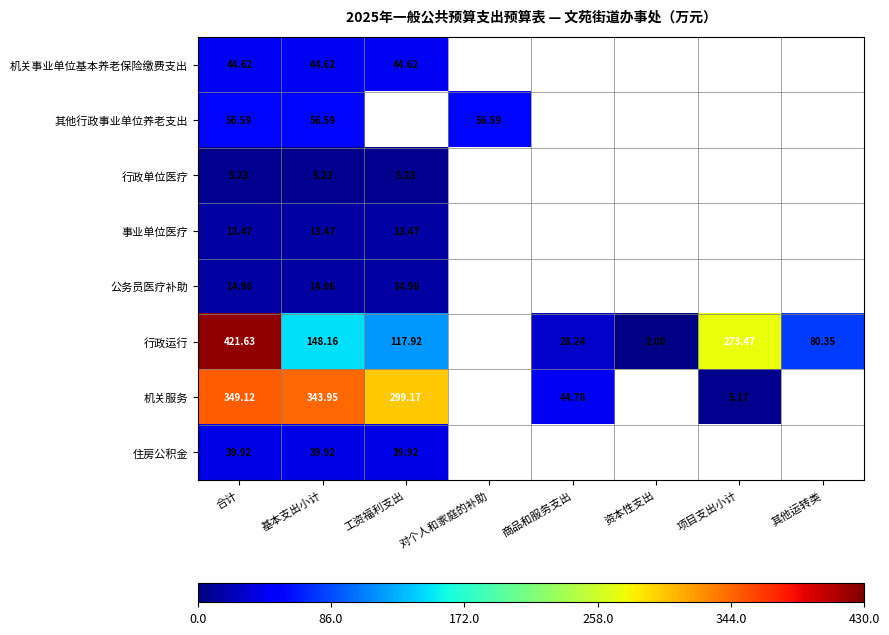

At which category is the sum across all series the highest?

合计